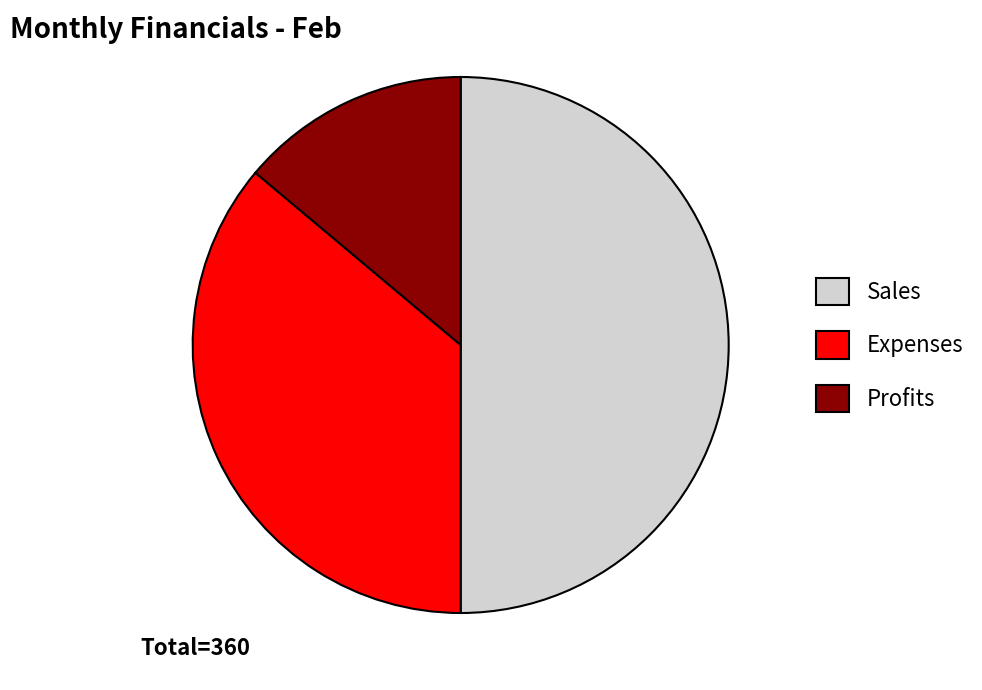

How many segments does this pie chart have?

3